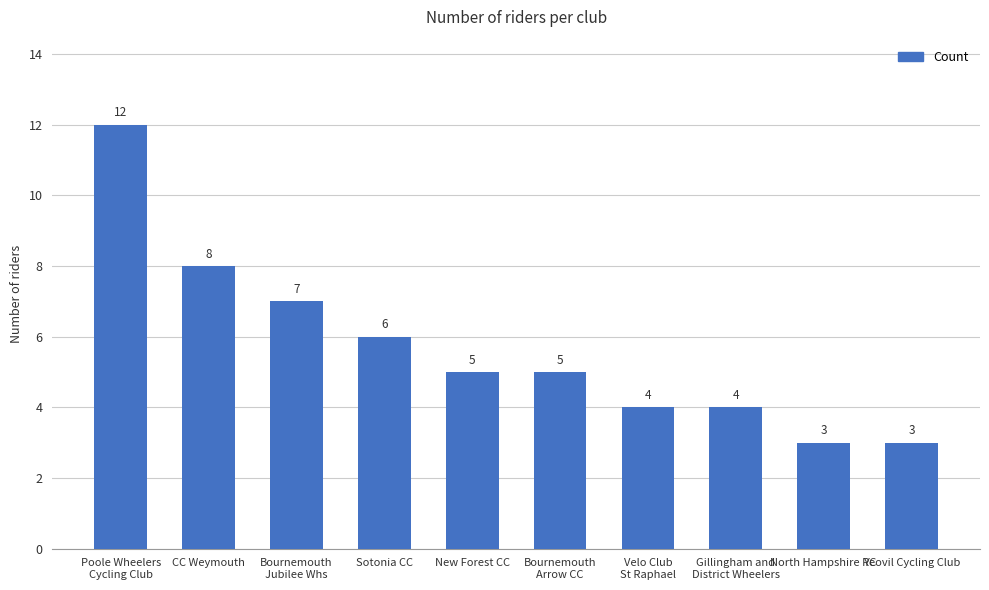

What is the sum of the values at New Forest CC and Bournemouth
Jubilee Whs?

12